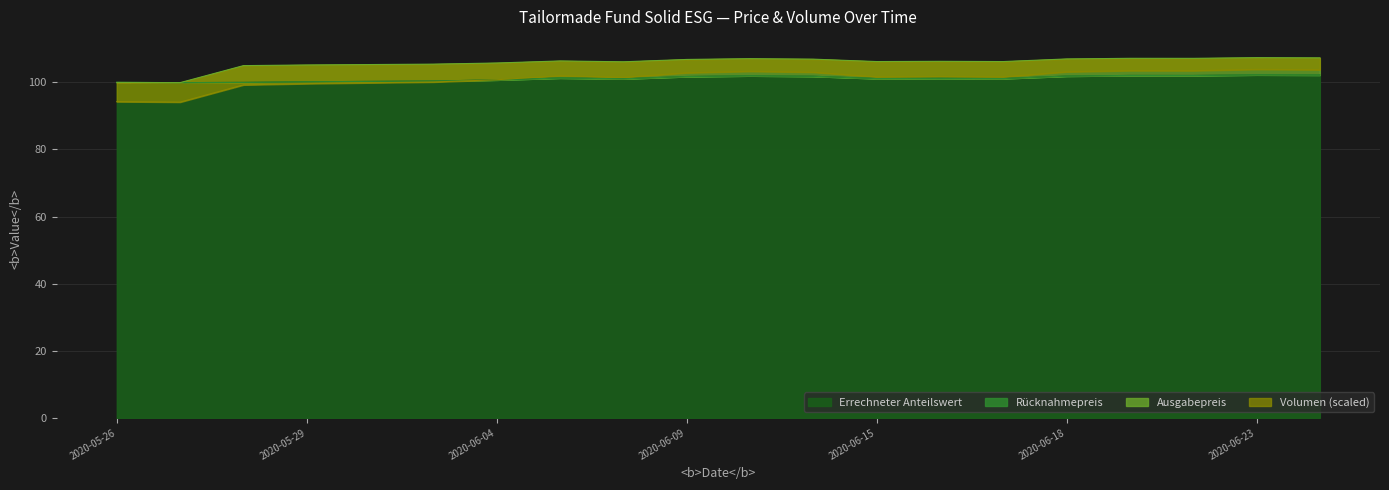

True or false: Ausgabepreis has a value of 100.0 at 2020-05-26.

True